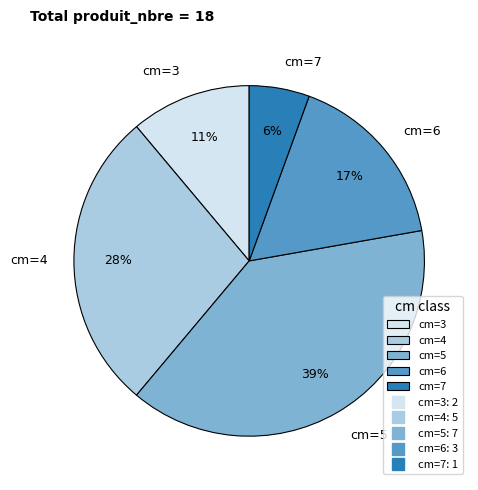

What is the largest slice in the pie chart?

cm=5